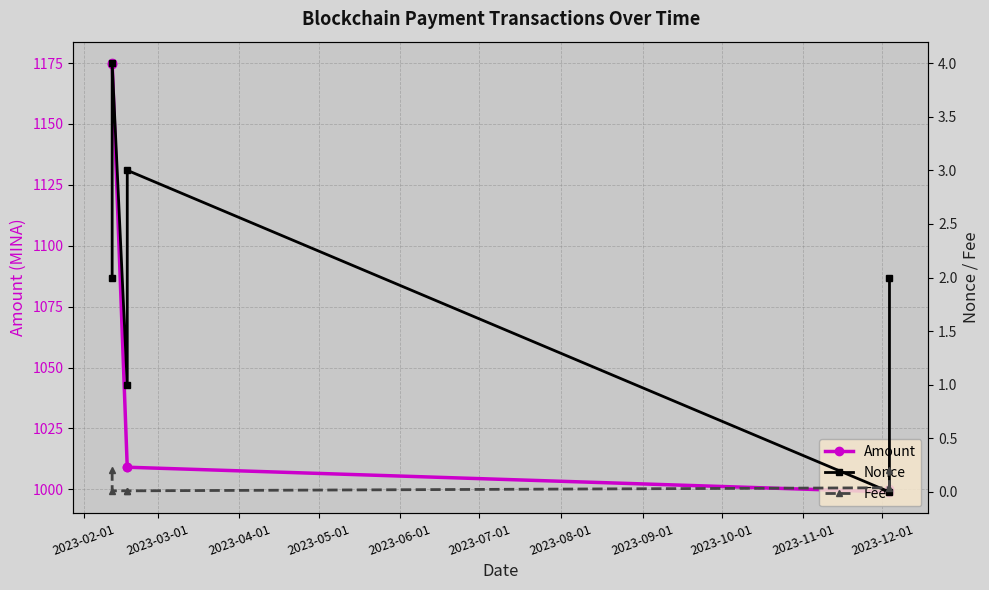

Which series has the largest total across all categories?

Amount